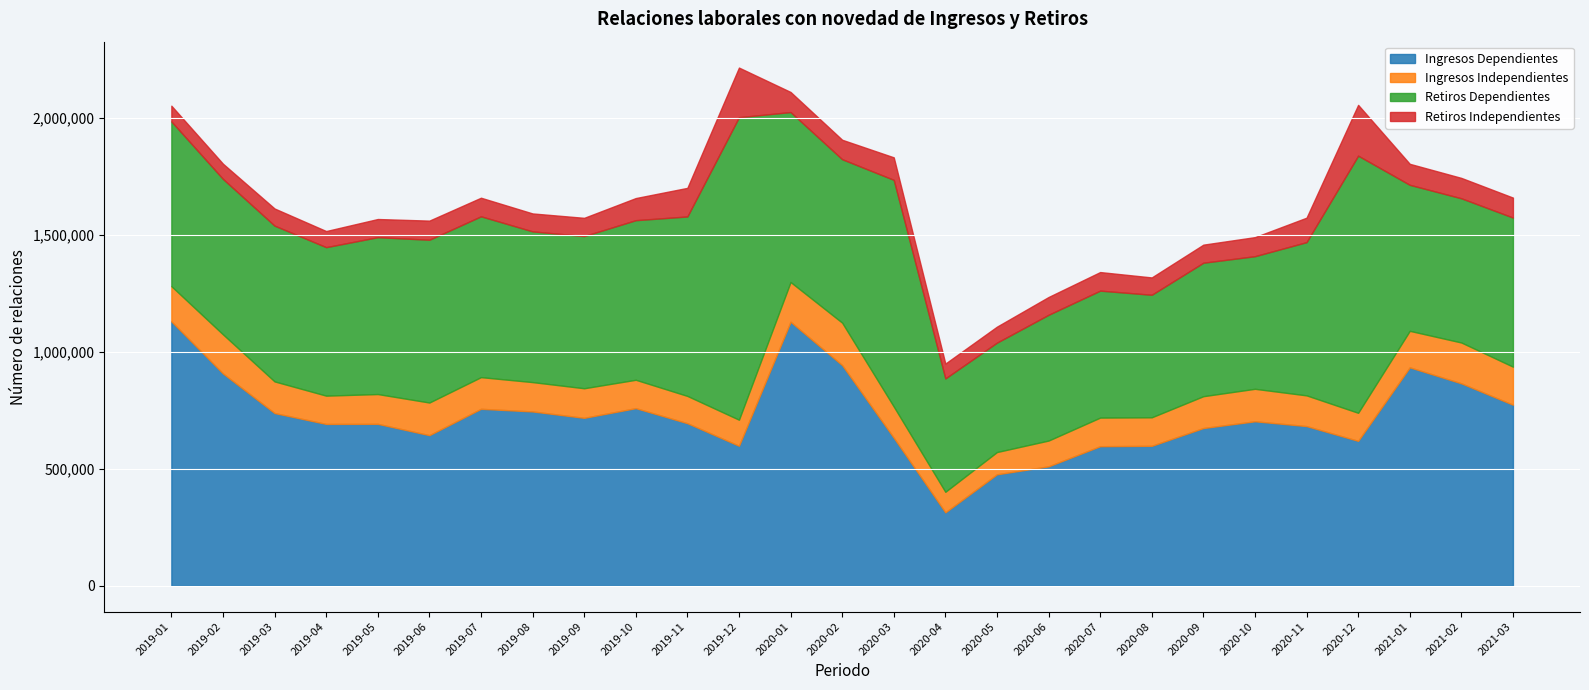

What is the spread (max minus min) of values at 2019-03?

665172